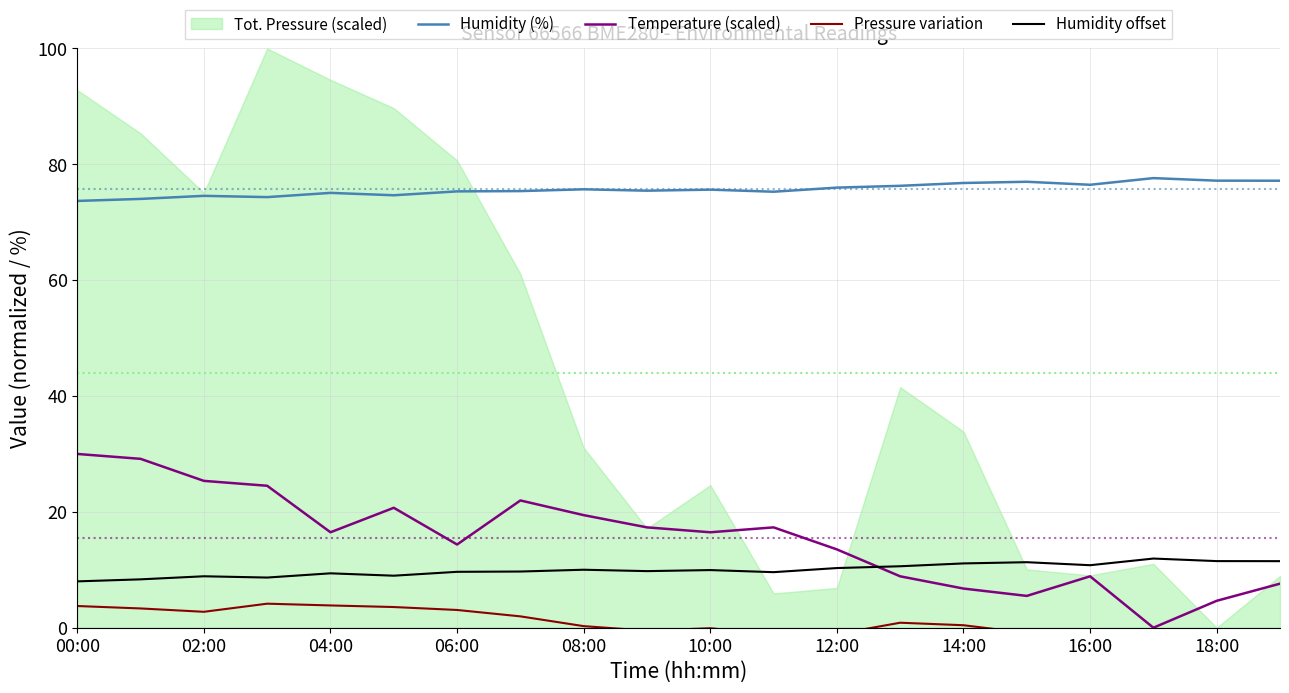

Read the Humidity (%) value at 12:00.

76.0